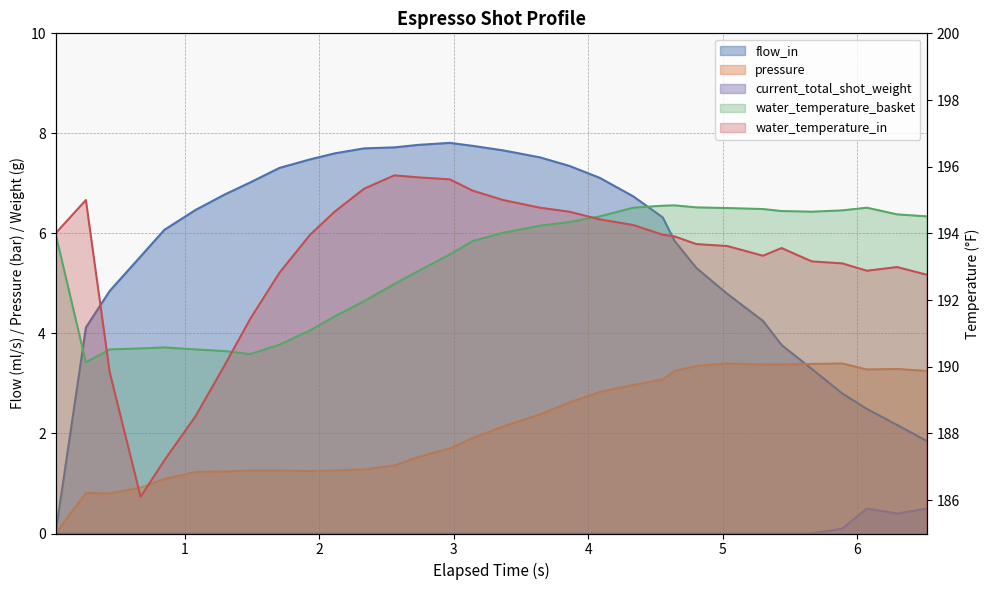

Is it true that water_temperature_basket equals 315.1 at 6.074?

False